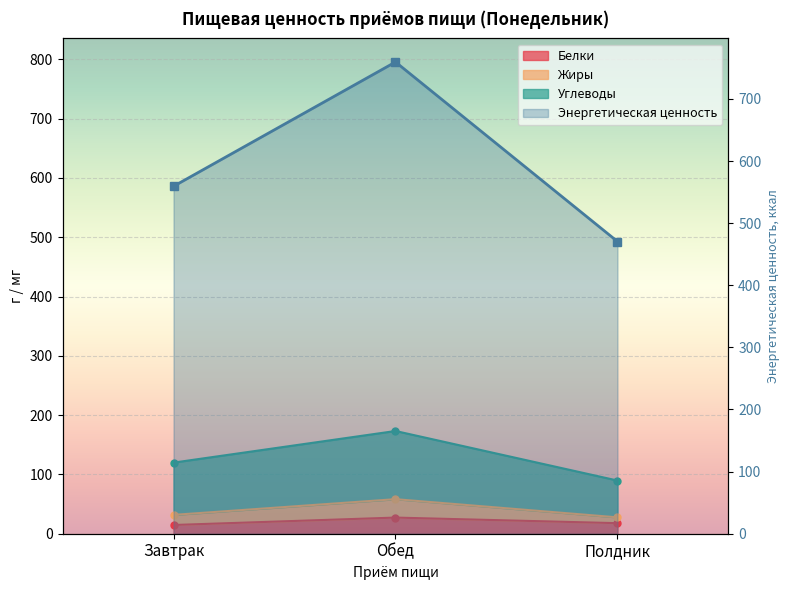

The value of Жиры at Завтрак is 119.9. True or false?

True